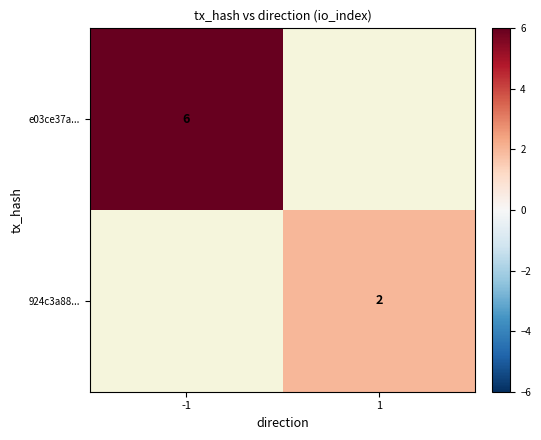

True or false: e03ce37a... has a value of 2.4 at -1.

False